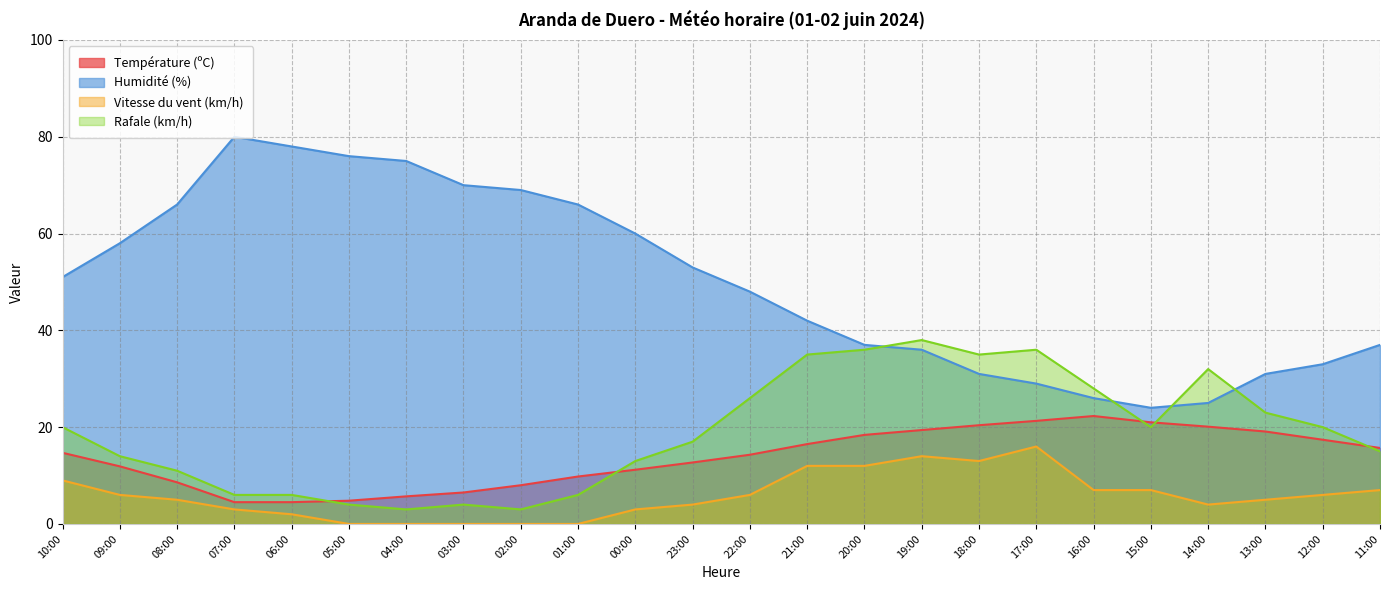

True or false: Humidité (%) and Vitesse du vent (km/h) cross at least once.

False